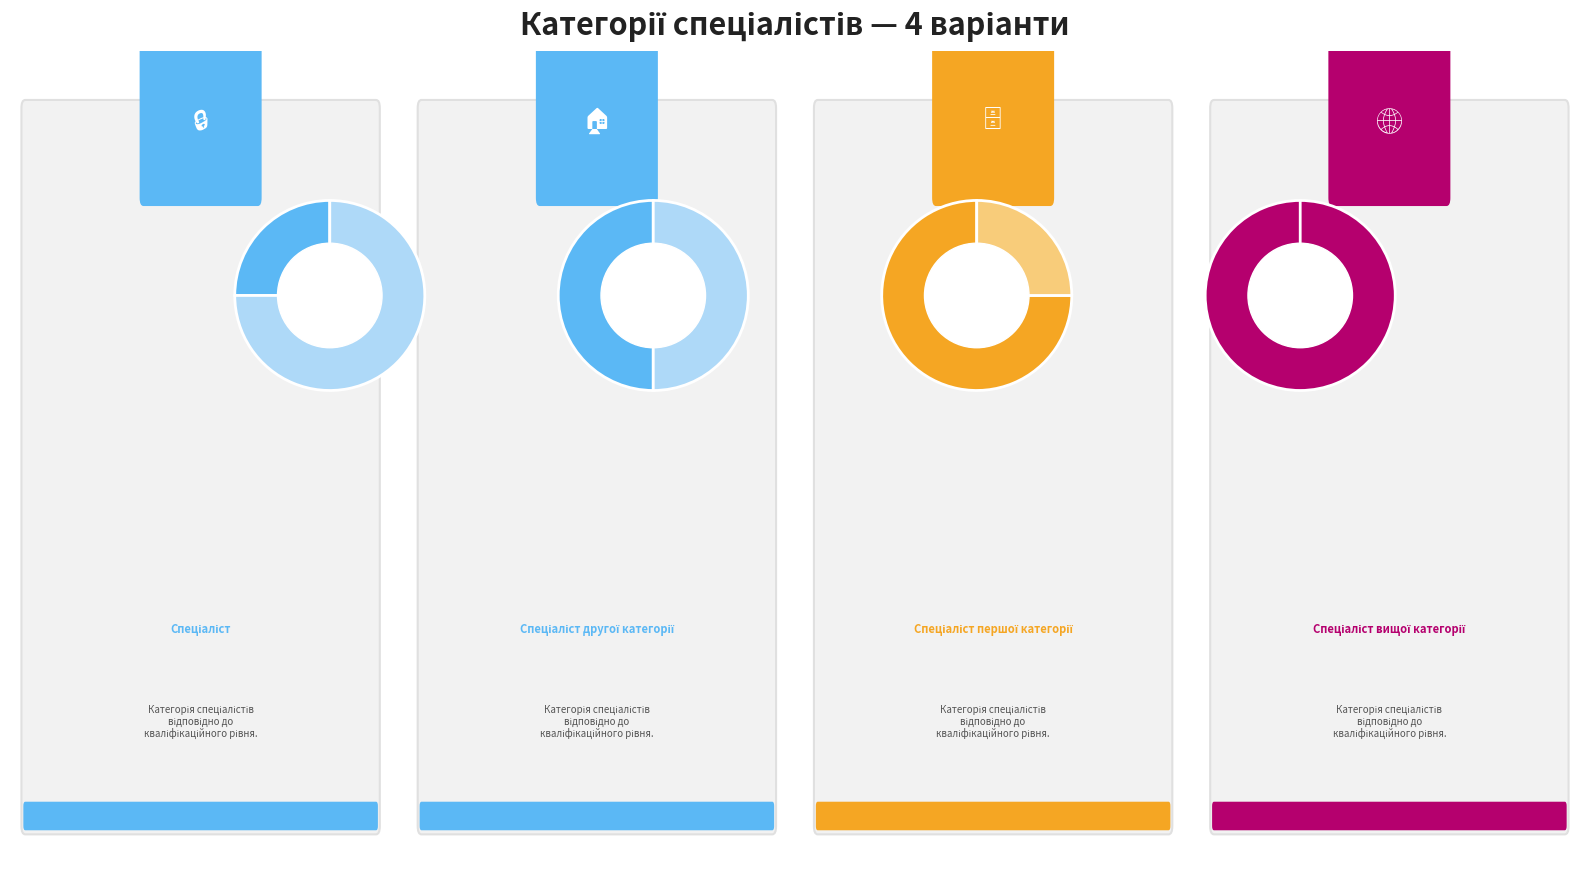

True or false: Спеціаліст вищої категорії accounts for 46% of the total.

False